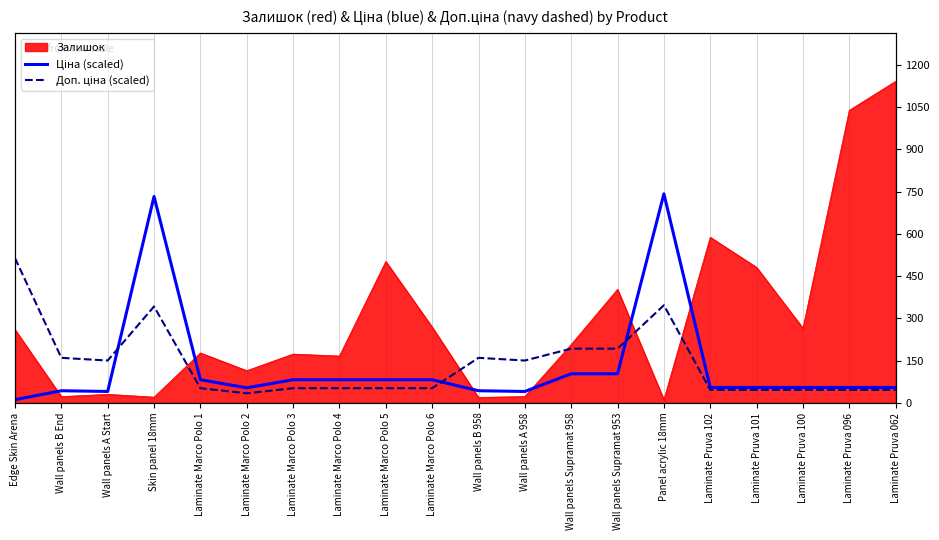

What is the value of the Ціна (scaled) point at the 17th from the left?

54.4